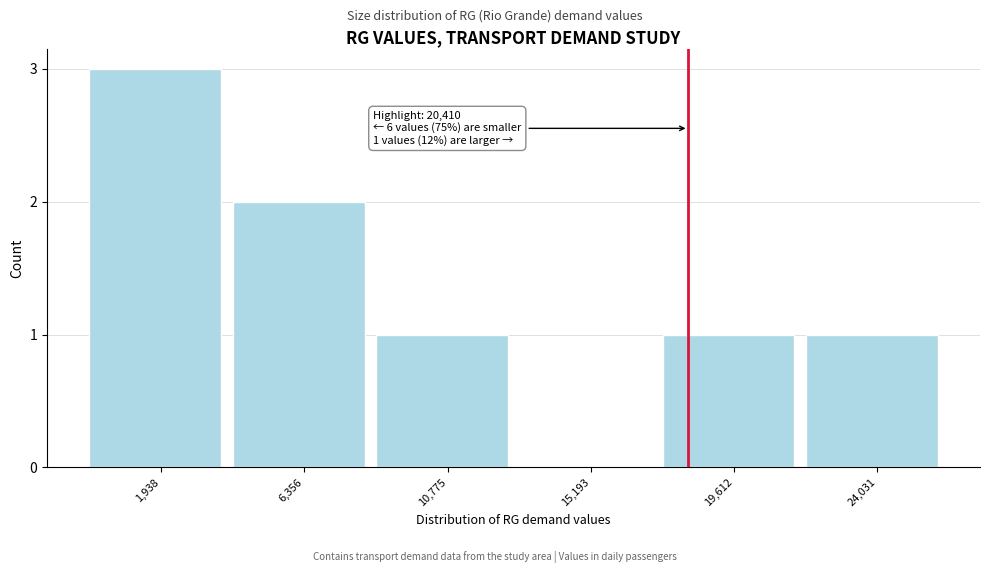

Reading left to right, what are all the values shown in this chart?

1,938=3	6,356=2	10,775=1	15,193=0	19,612=1	24,031=1